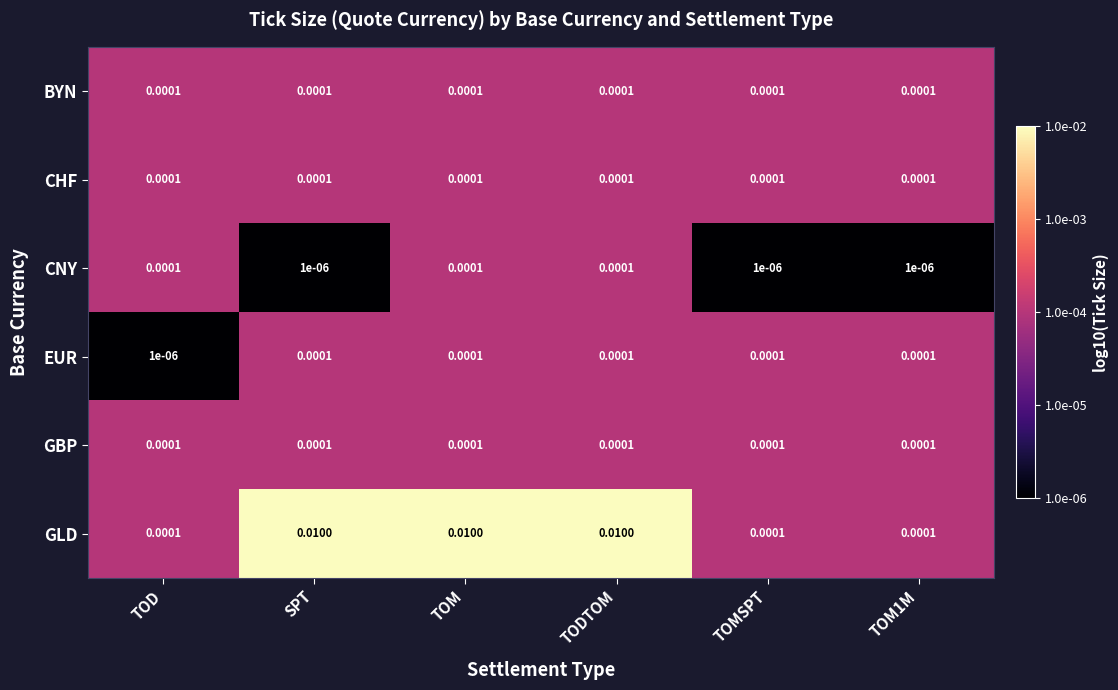

Which series has the largest range (max minus min)?

GLD